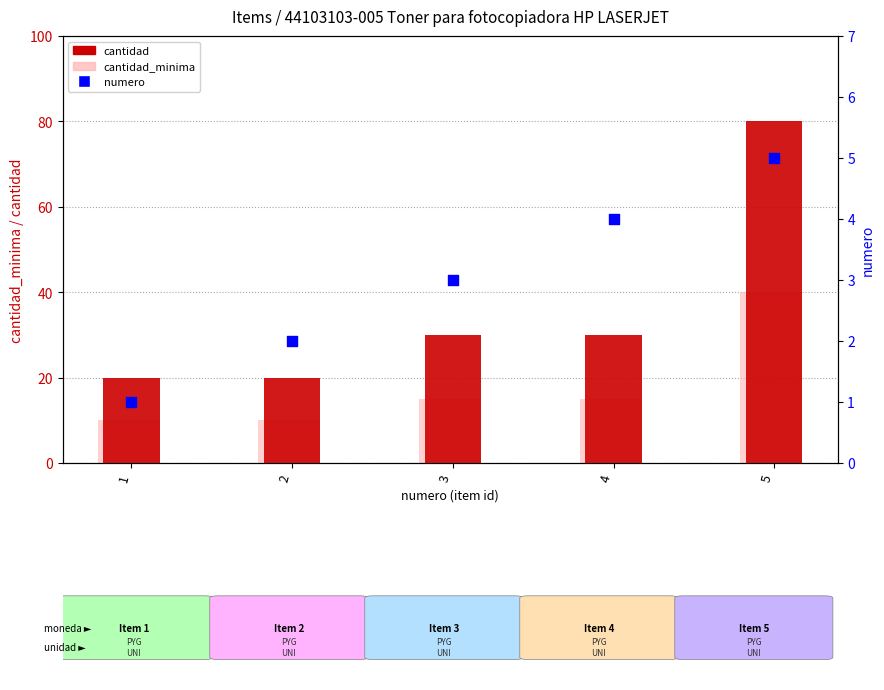

Which series contains the highest Y value?

cantidad